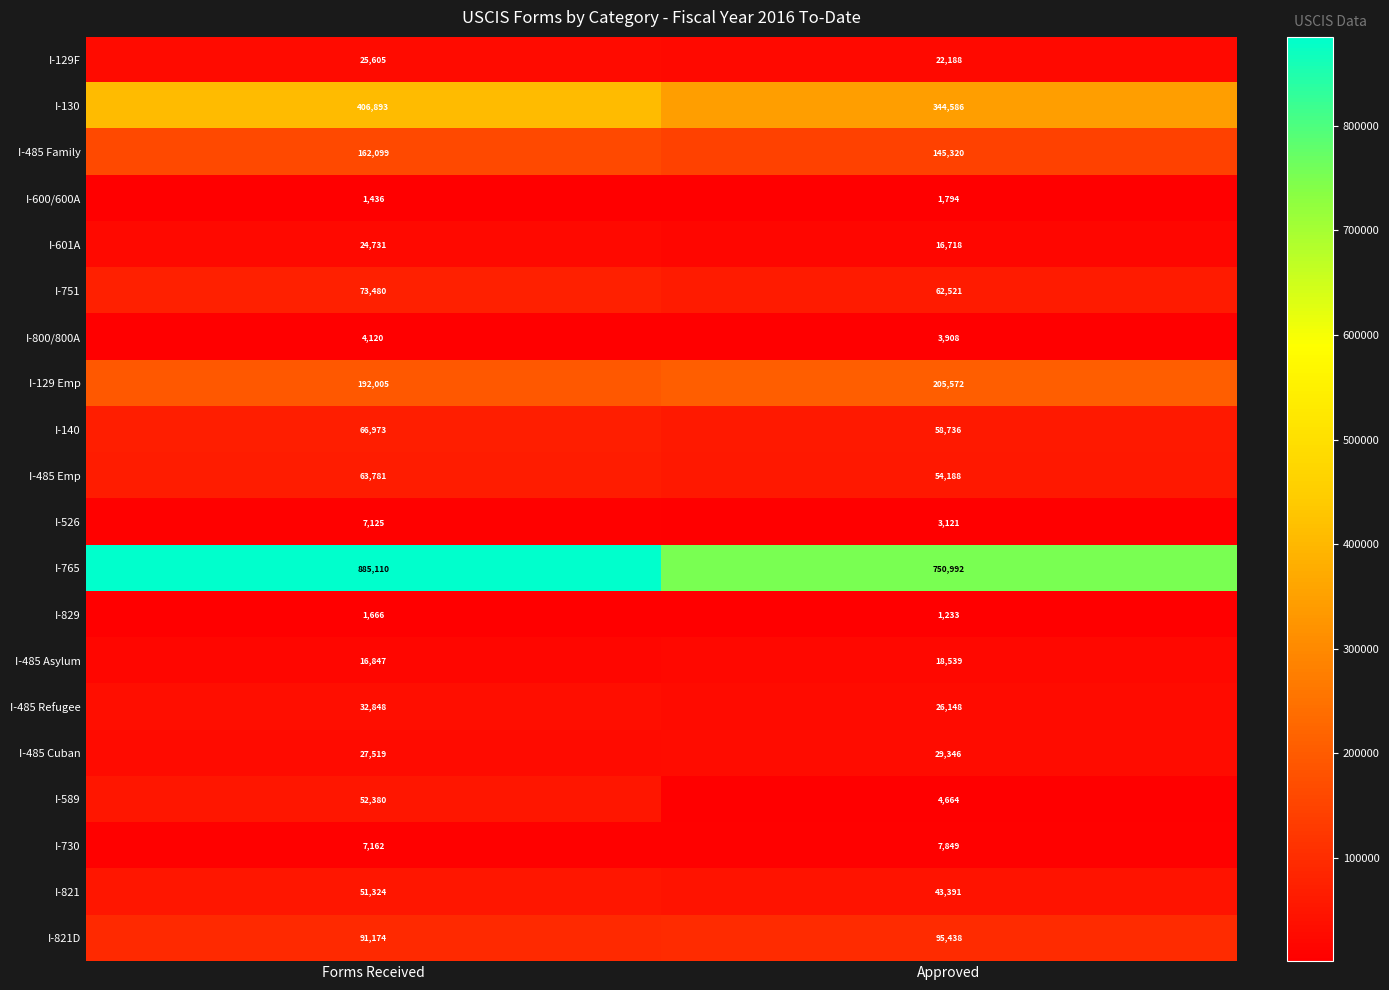

What is the difference between the maximum and minimum values in the I-485 Cuban series?

1827